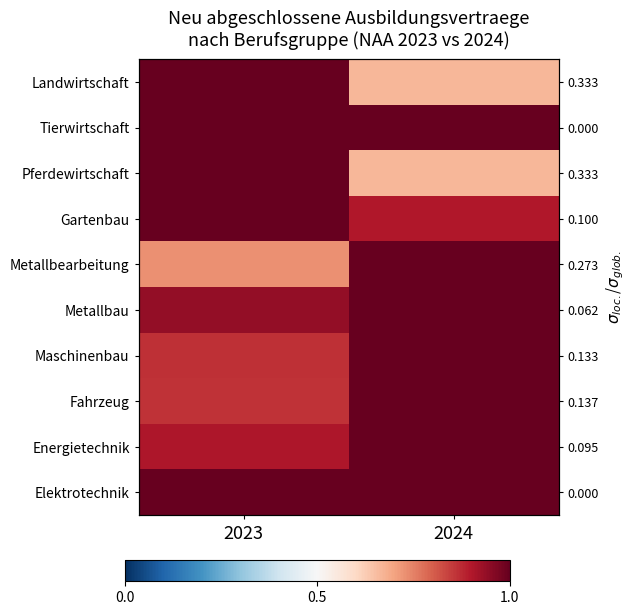

Is it true that Landwirtschaft equals 1.5 at 2023?

False